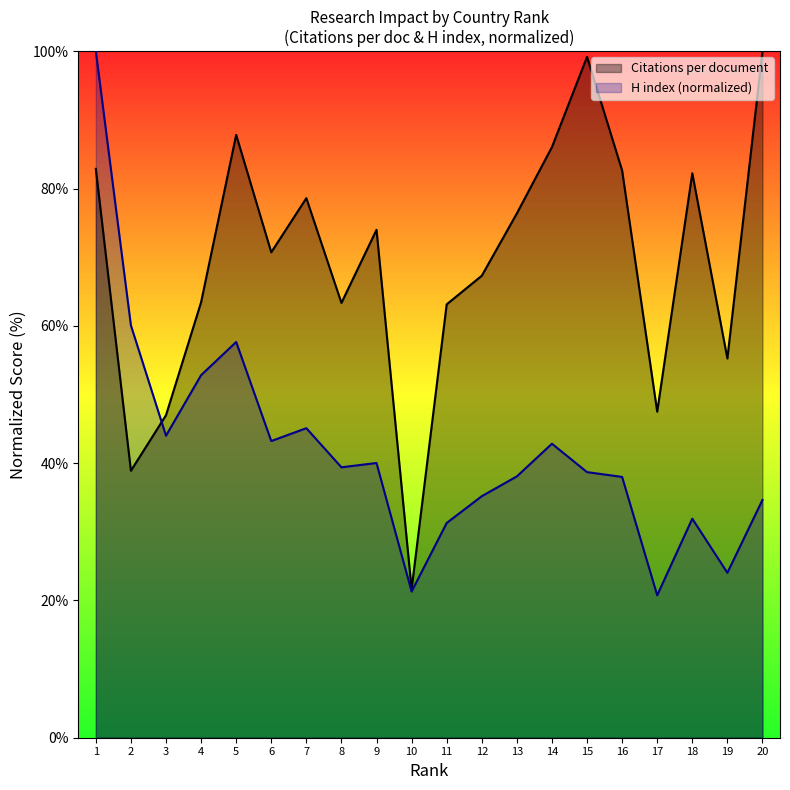

Which series has the largest total across all categories?

Citations per document